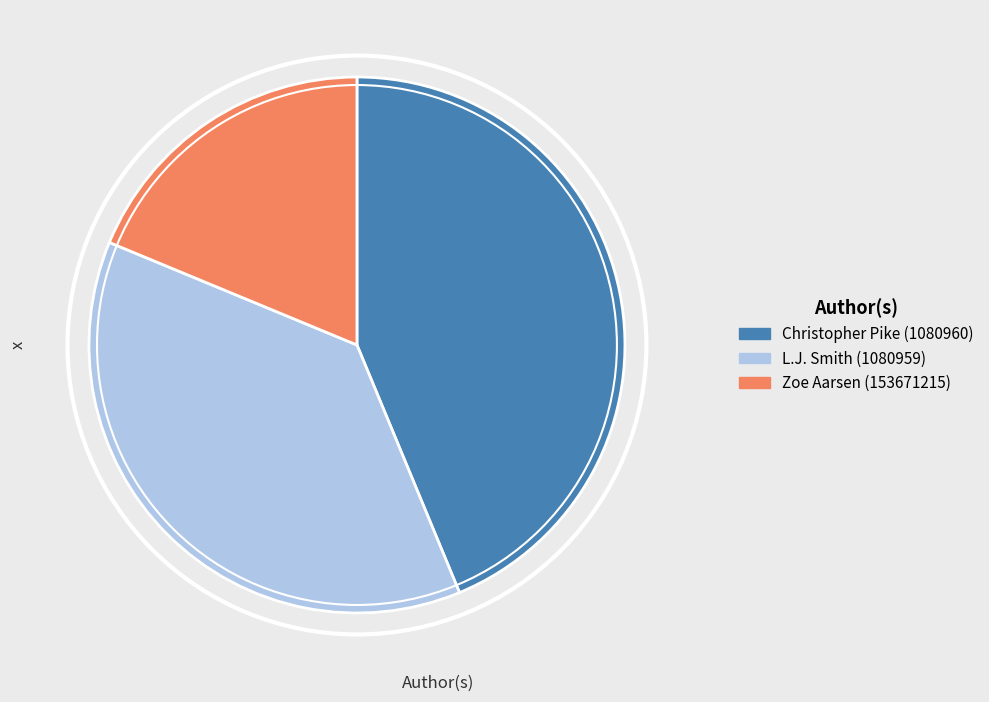

Rank the categories by value from lowest to highest.

Zoe Aarsen (153671215), L.J. Smith (1080959), Christopher Pike (1080960)